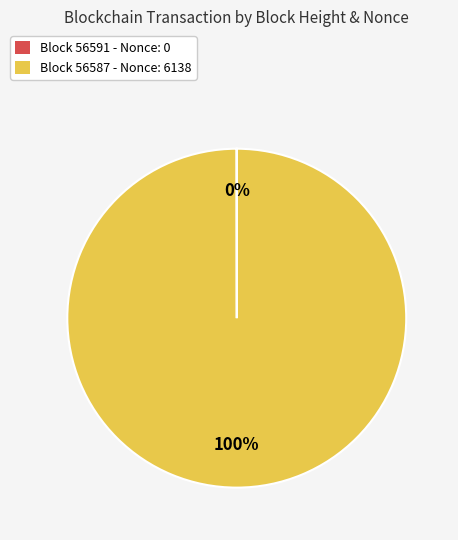

Is there a majority slice in this chart?

Yes